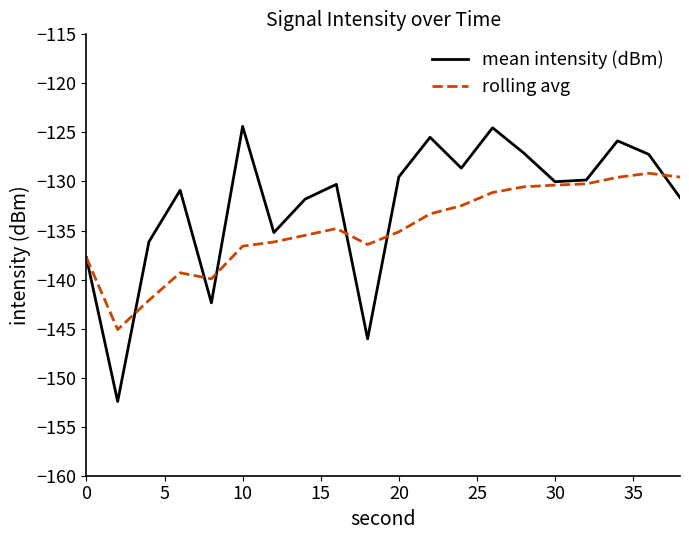

What is the difference between the maximum and minimum values in the mean intensity (dBm) series?

28.0